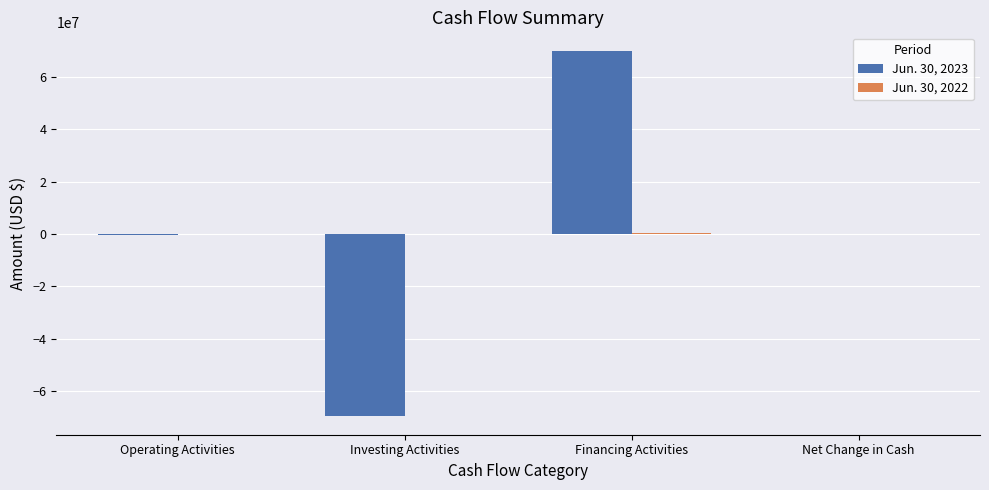

Are the bars horizontal?

No